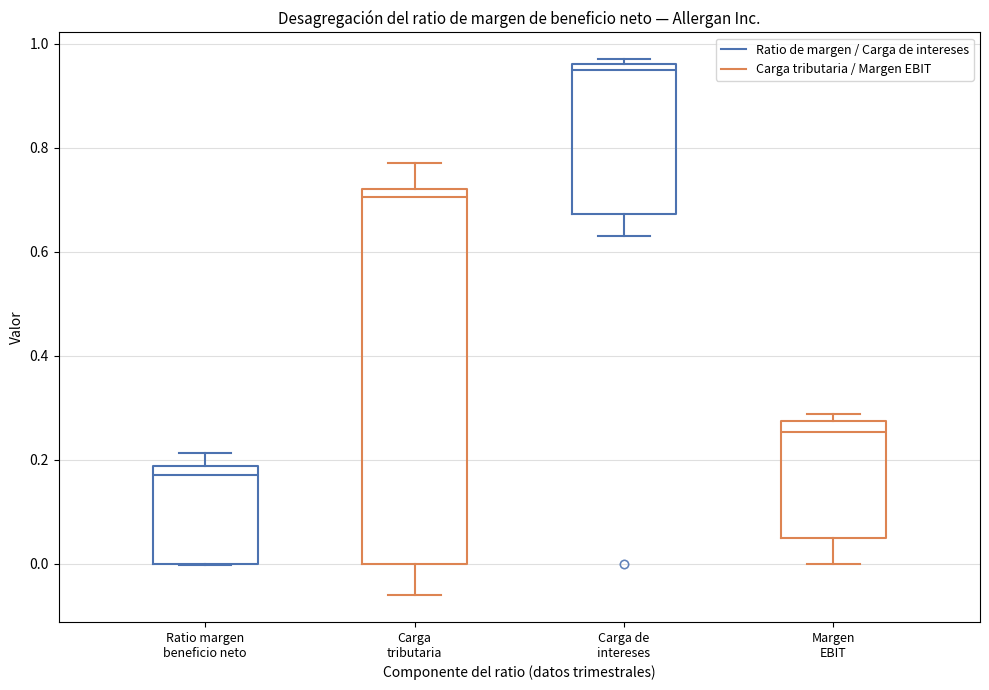

Which box is the tallest, from its lower edge to its upper edge?

Carga tributaria